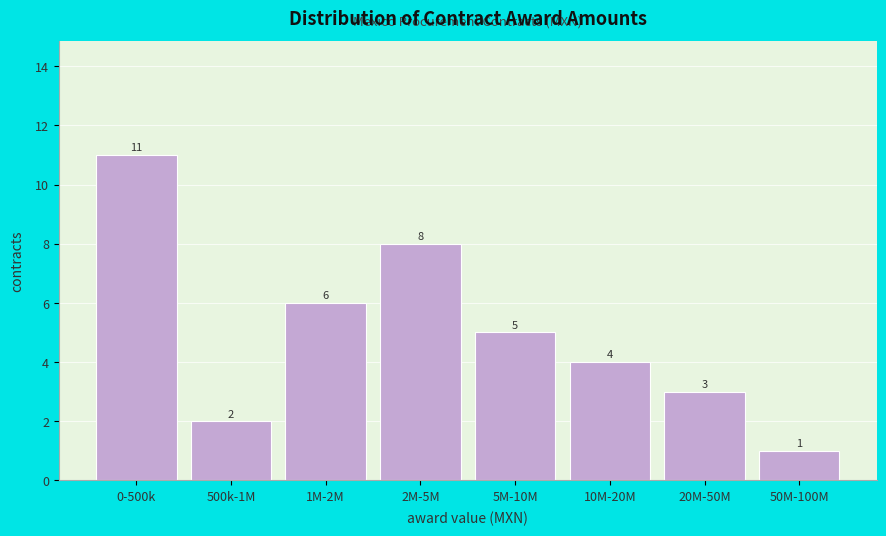

Reading left to right, list all the values displayed in this chart.

11	2	6	8	5	4	3	1